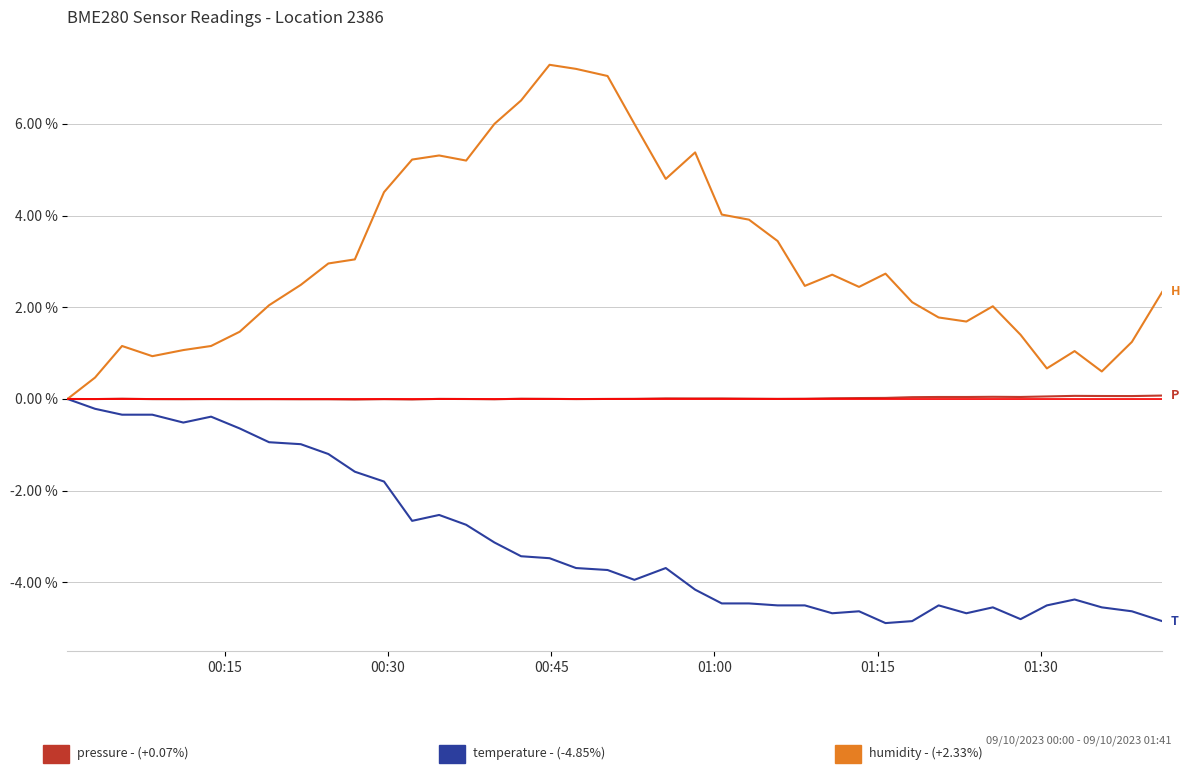

How many lines are shown in the chart?

3